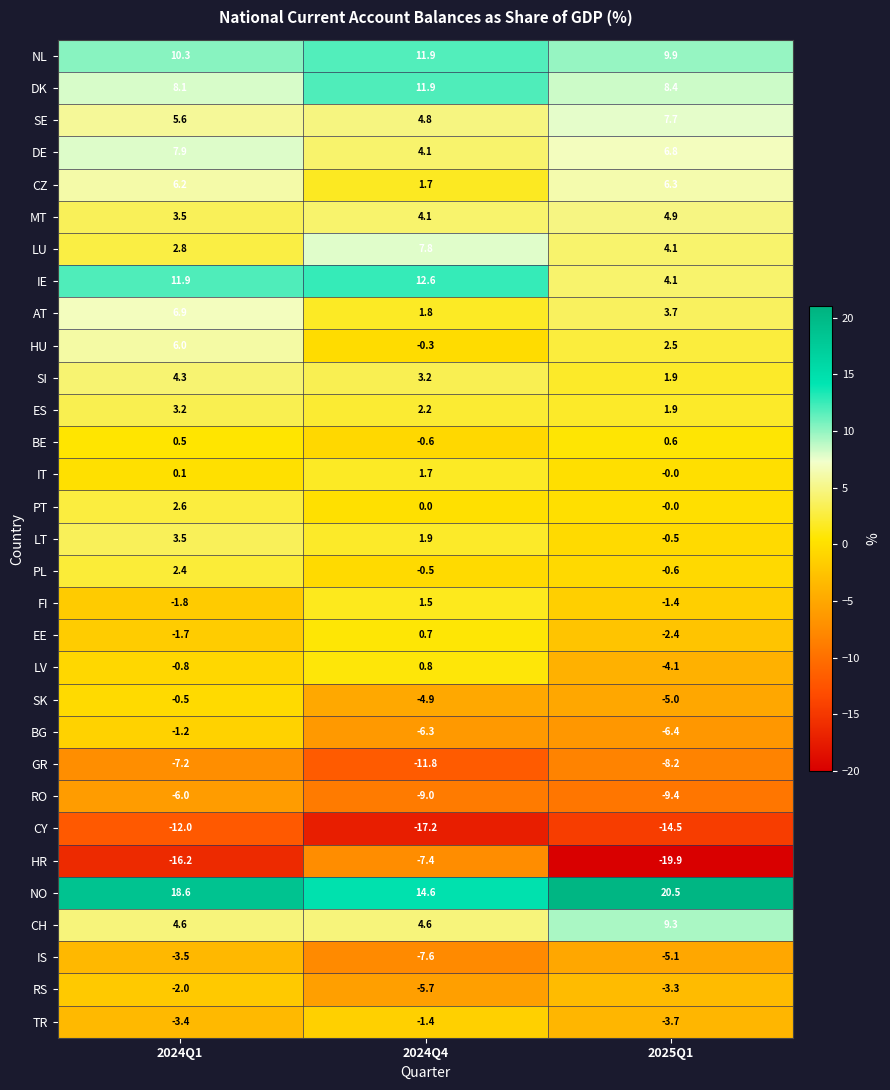

Read the TR value at 2024Q4.

-1.4